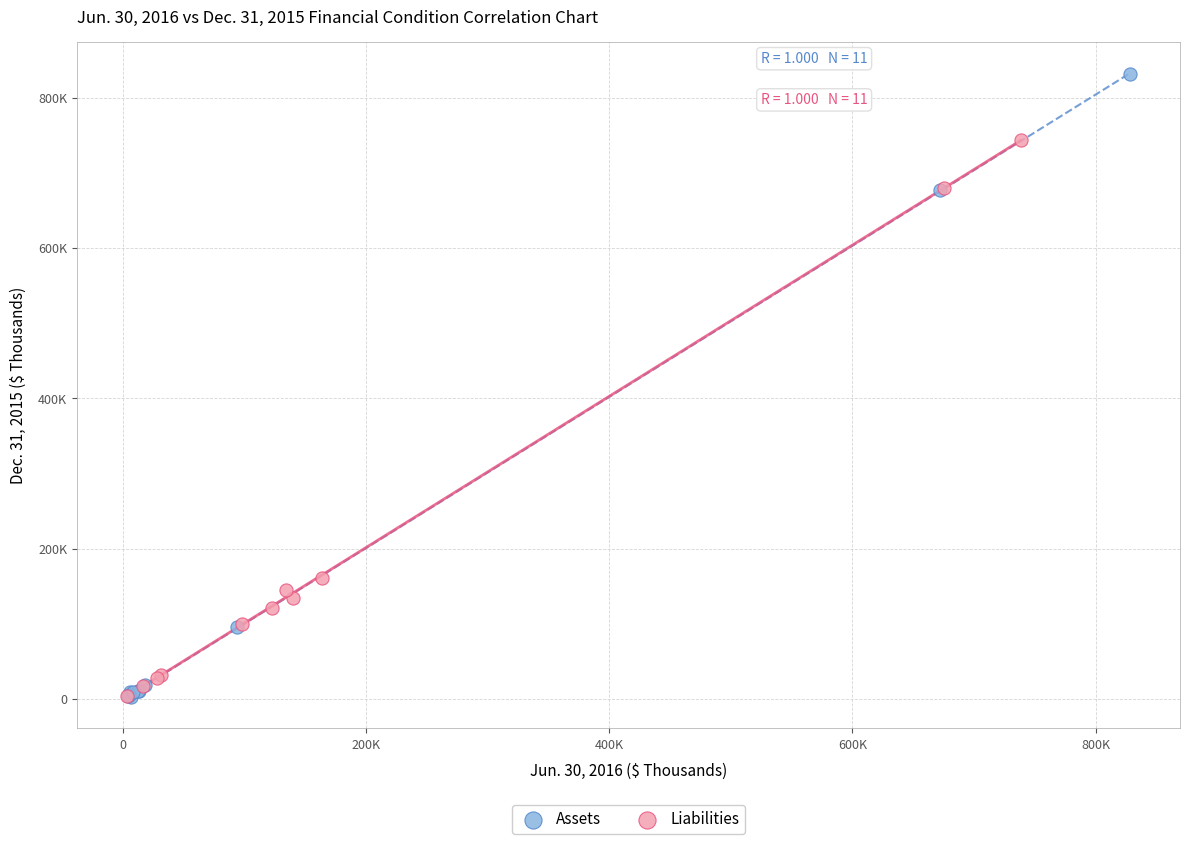

Which series has the largest Y range (max minus min)?

Assets